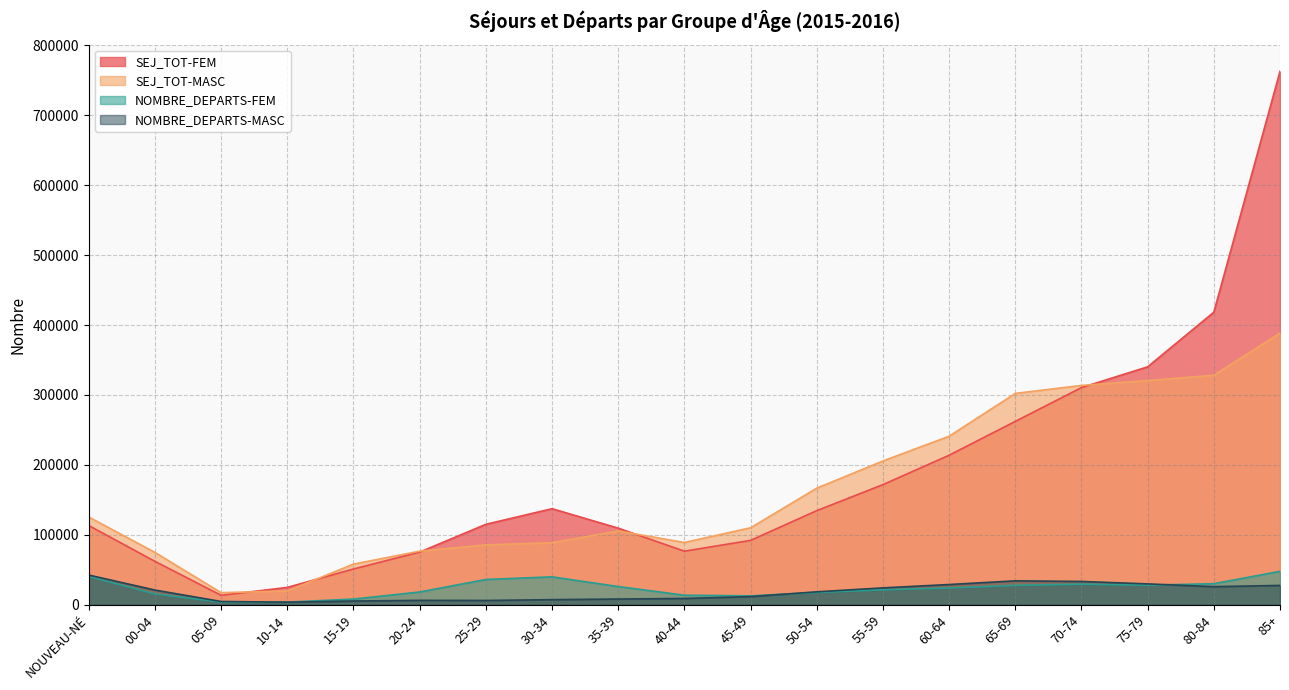

True or false: NOMBRE_DEPARTS-FEM and SEJ_TOT-MASC intersect in this chart.

False